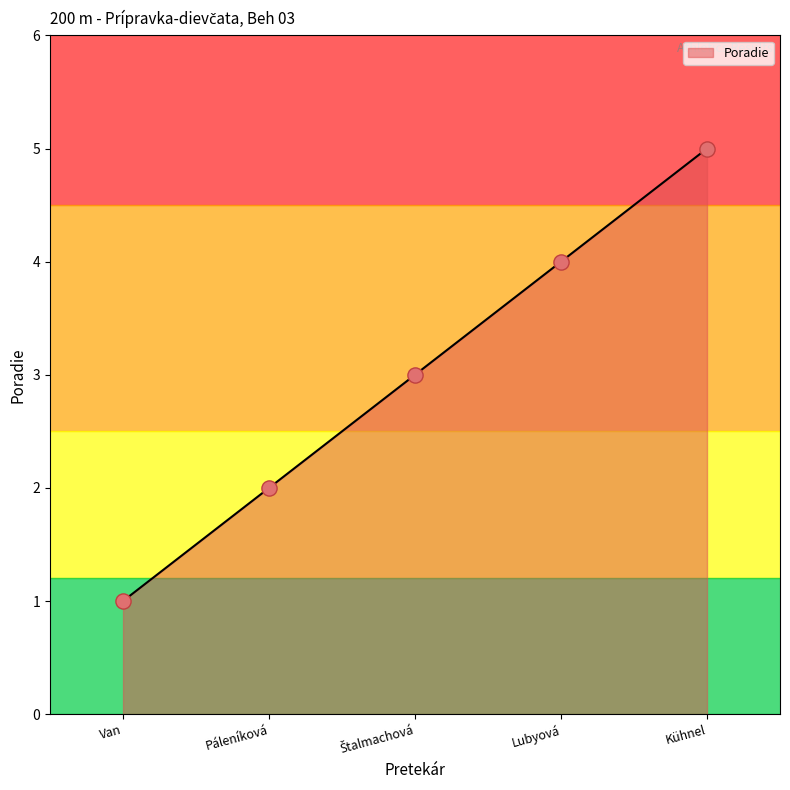

At which label does Poradie reach its minimum?

Van